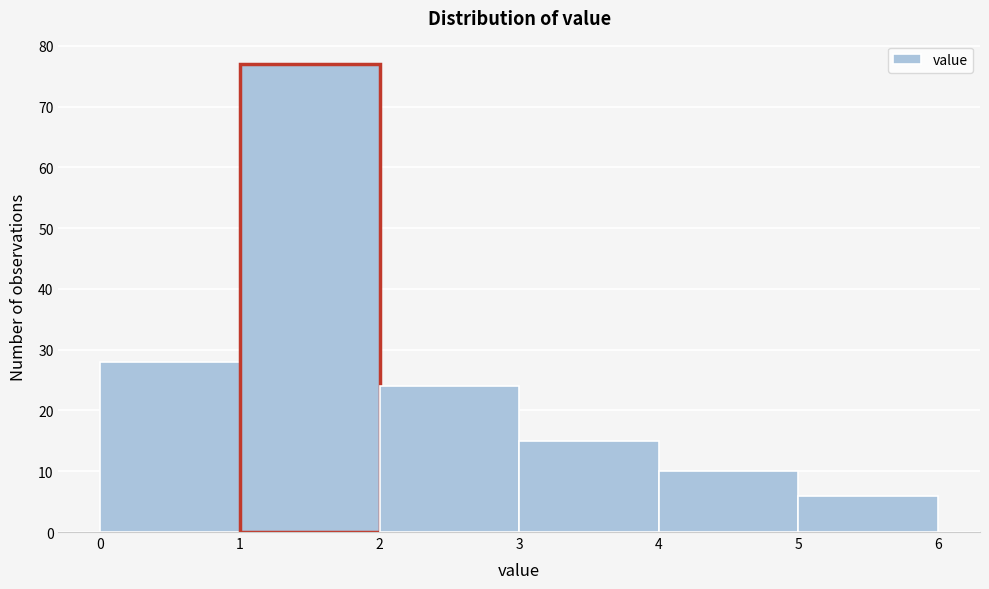

Which range on the x-axis has the tallest bar?

1 to 2